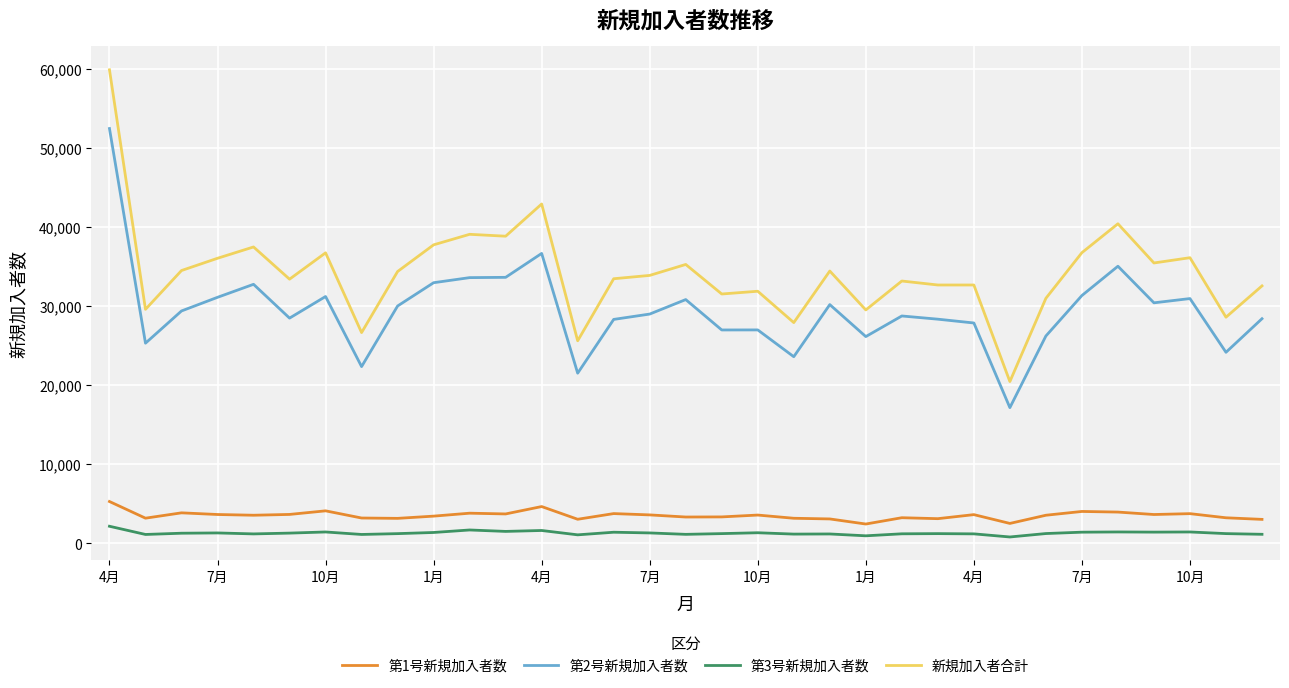

What are all the series names shown in the legend?

第1号新規加入者数, 第2号新規加入者数, 第3号新規加入者数, 新規加入者合計